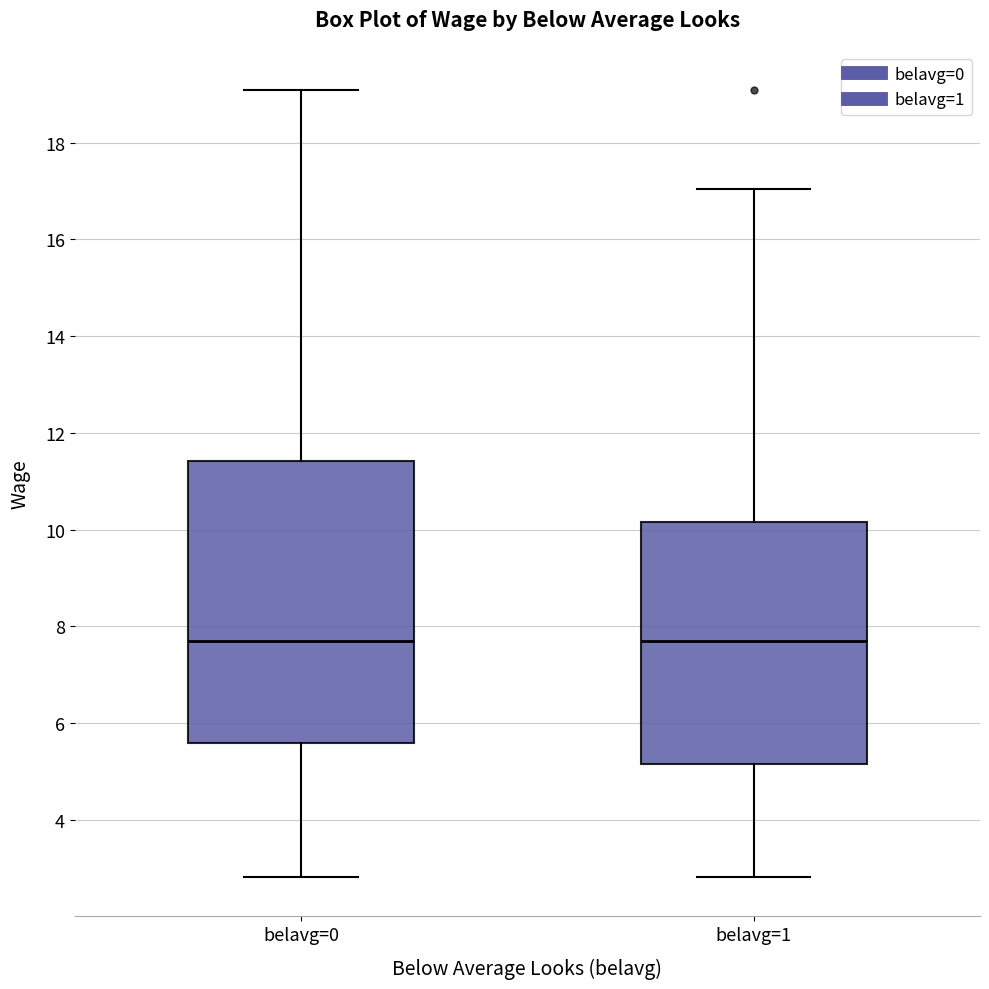

Which box is the tallest, from its lower edge to its upper edge?

belavg=0